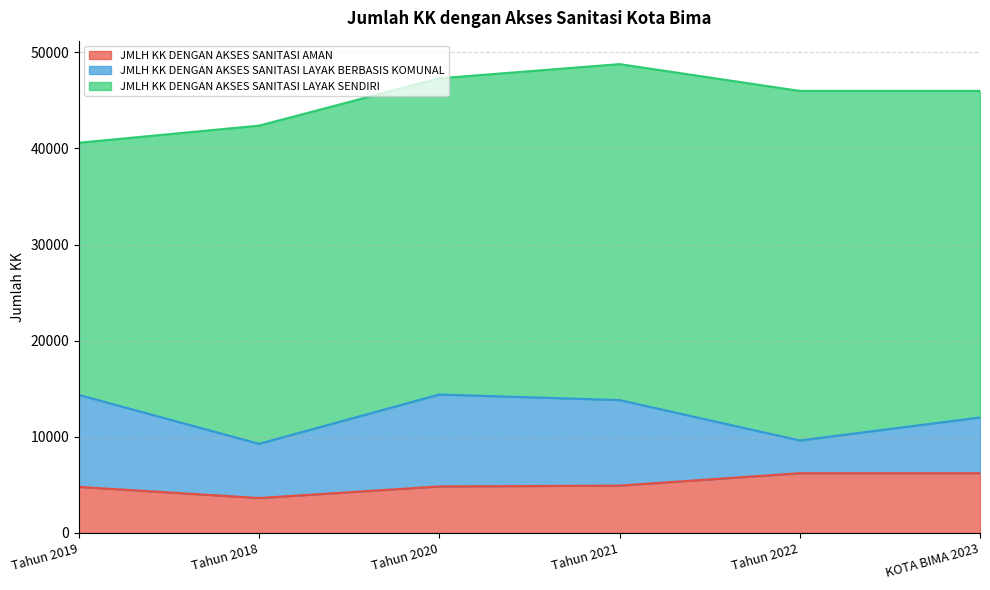

What is the sum of the JMLH KK DENGAN AKSES SANITASI LAYAK SENDIRI values at Tahun 2020 and KOTA BIMA 2023?

66852